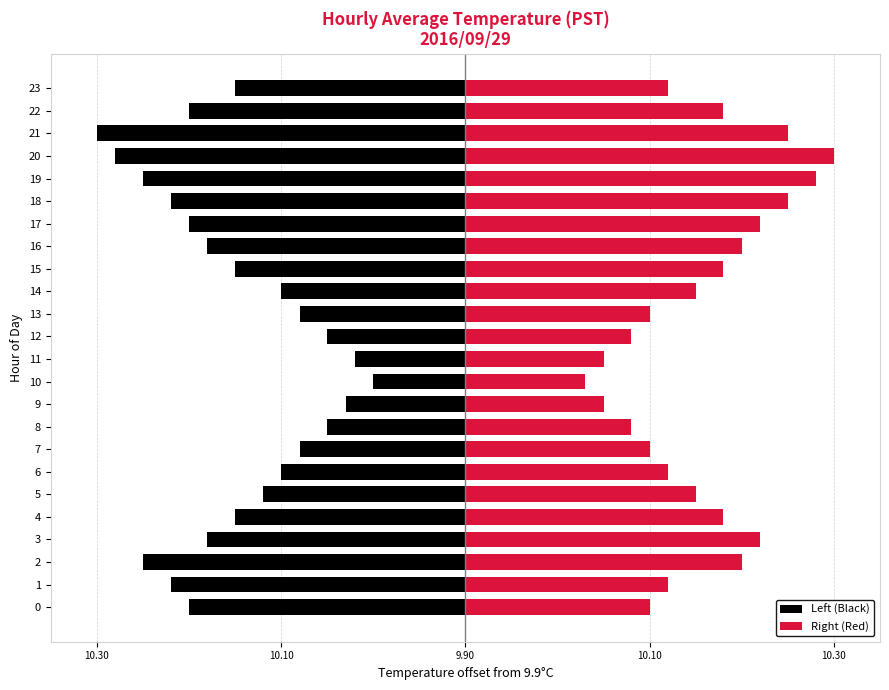

The Right (Red) series shows 0.5 at 16. True or false?

False